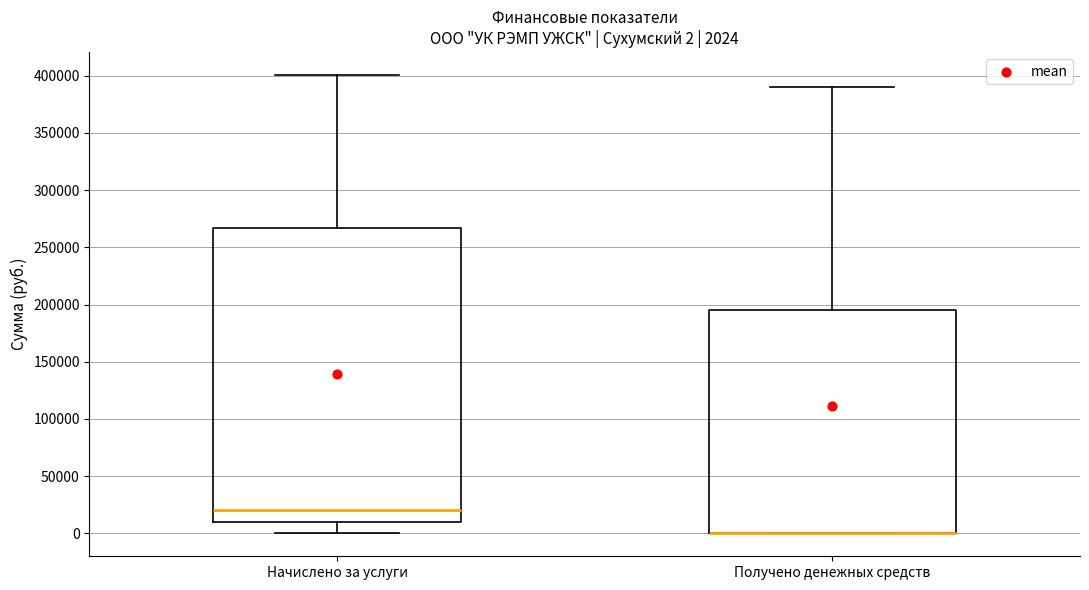

Which box is the tallest, from its lower edge to its upper edge?

Начислено за услуги